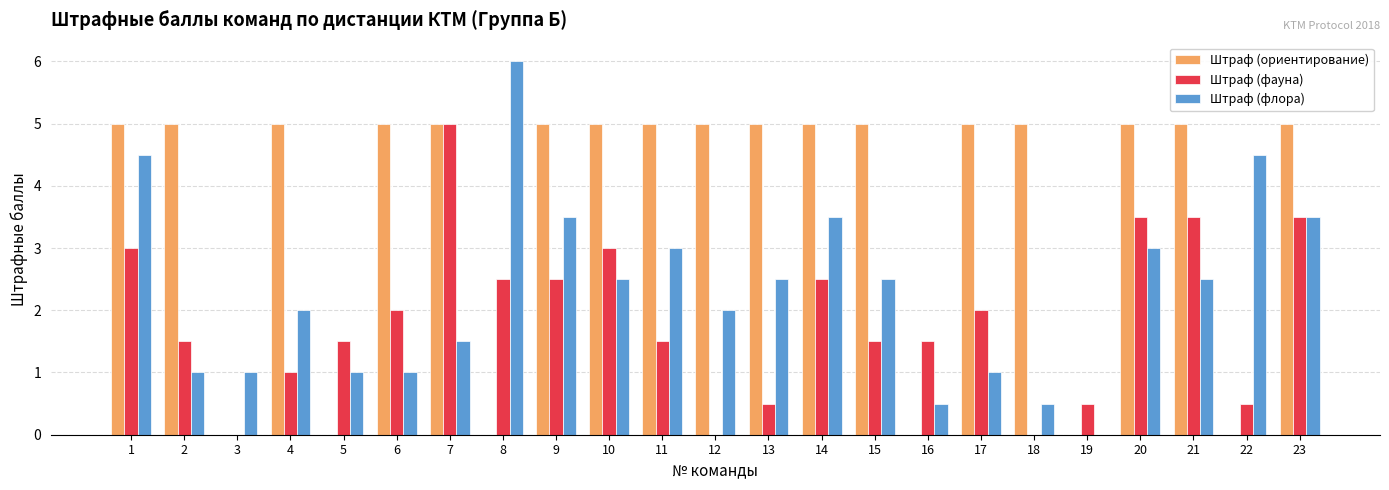

What is the greatest value displayed?

6.0